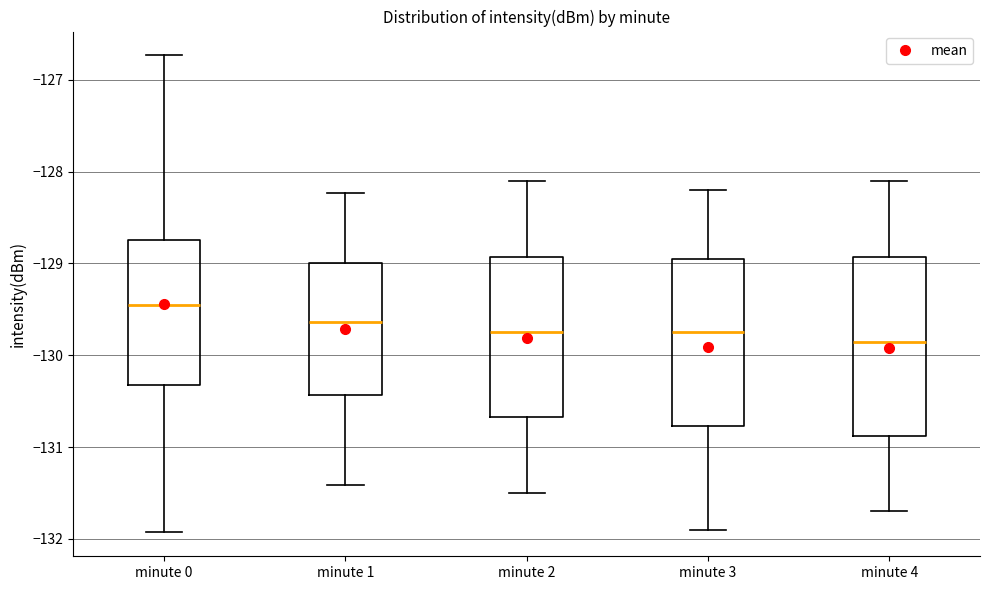

Comparing the boxes themselves (not the whiskers), which one is the tallest?

minute 4